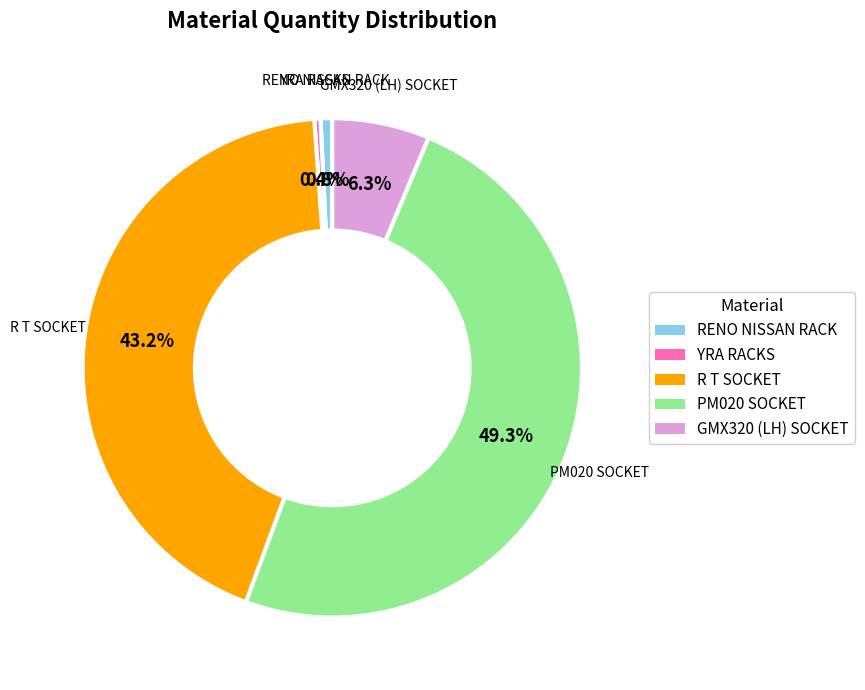

Is there a majority slice in this chart?

No